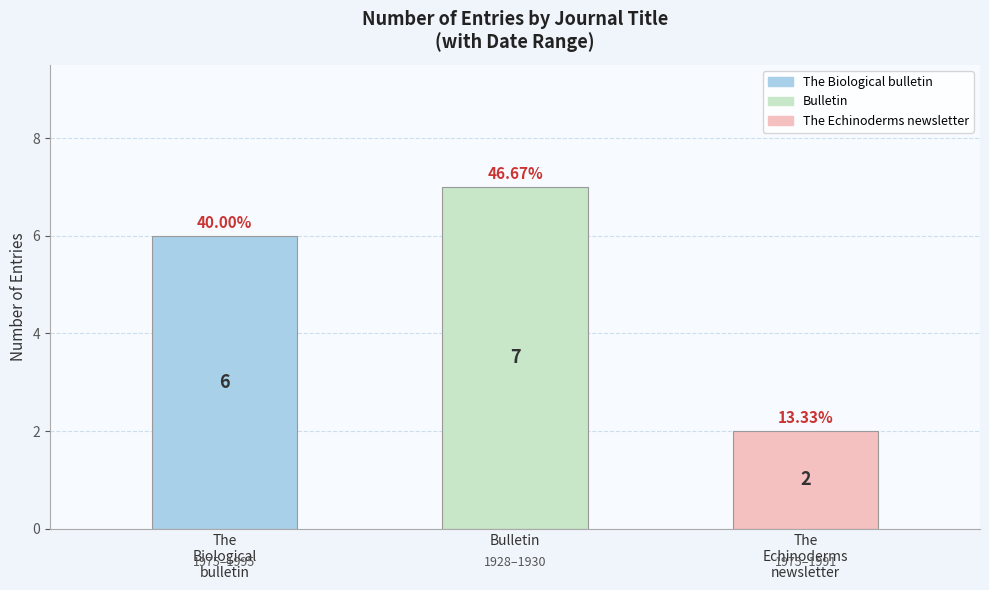

Count the number of data series in this chart.

1